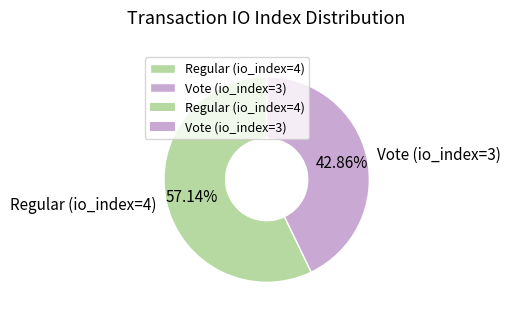

Is there a majority slice in this chart?

Yes